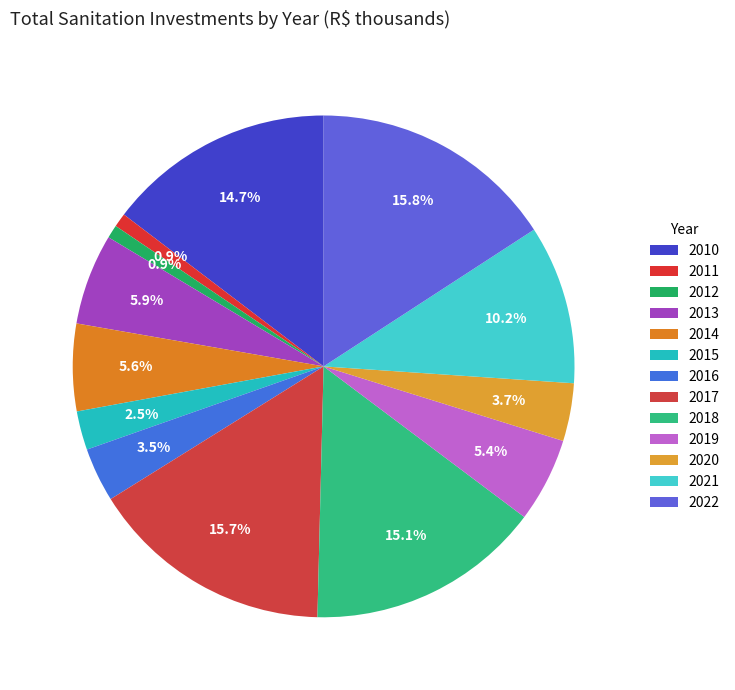

How many slices are in this pie chart?

13